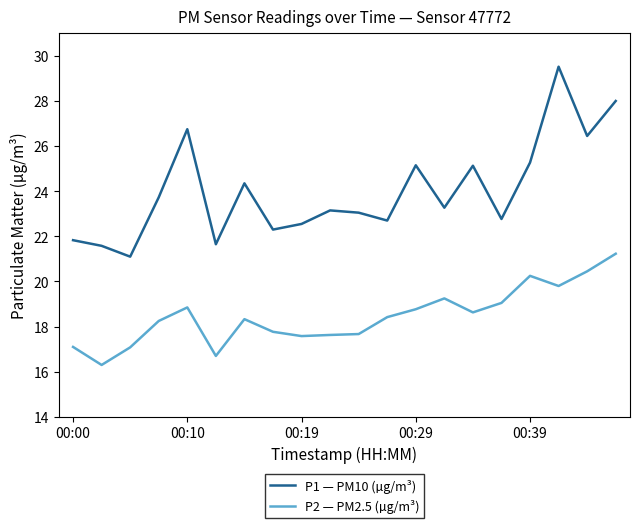

True or false: P1 — PM10 (µg/m³) and P2 — PM2.5 (µg/m³) intersect in this chart.

False